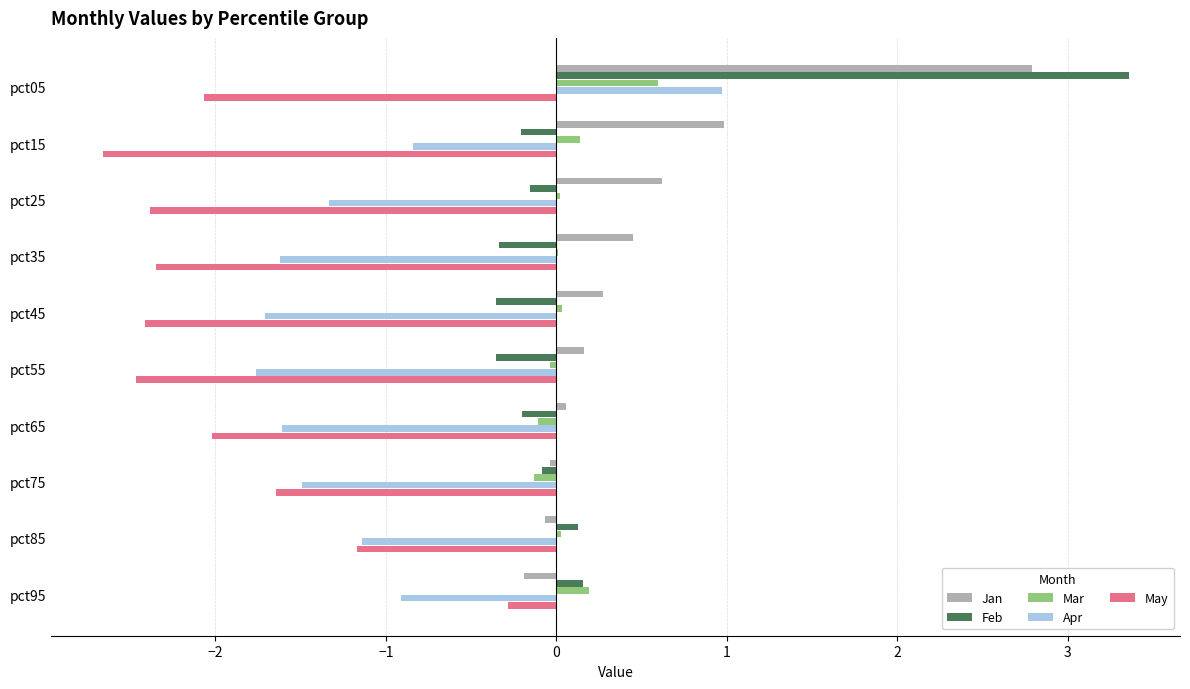

What is the sum of all Jan values?

5.0